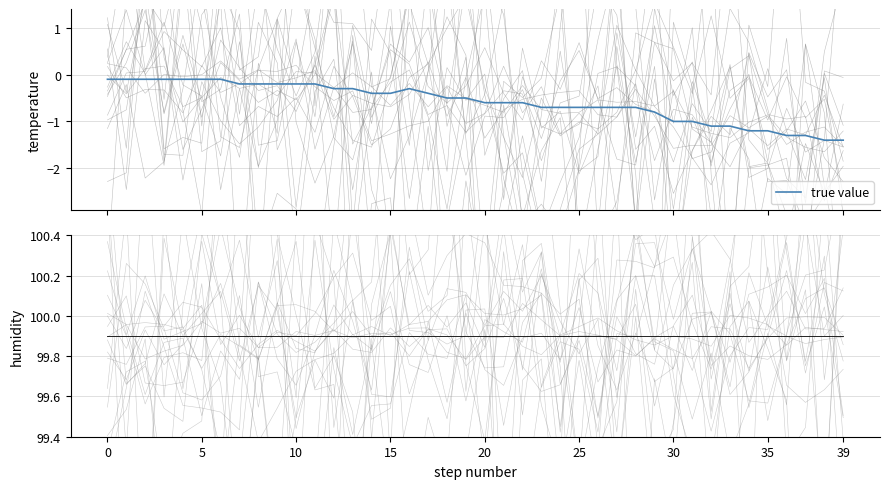

What is the difference between the second highest and second lowest values in the true value series?

1.3